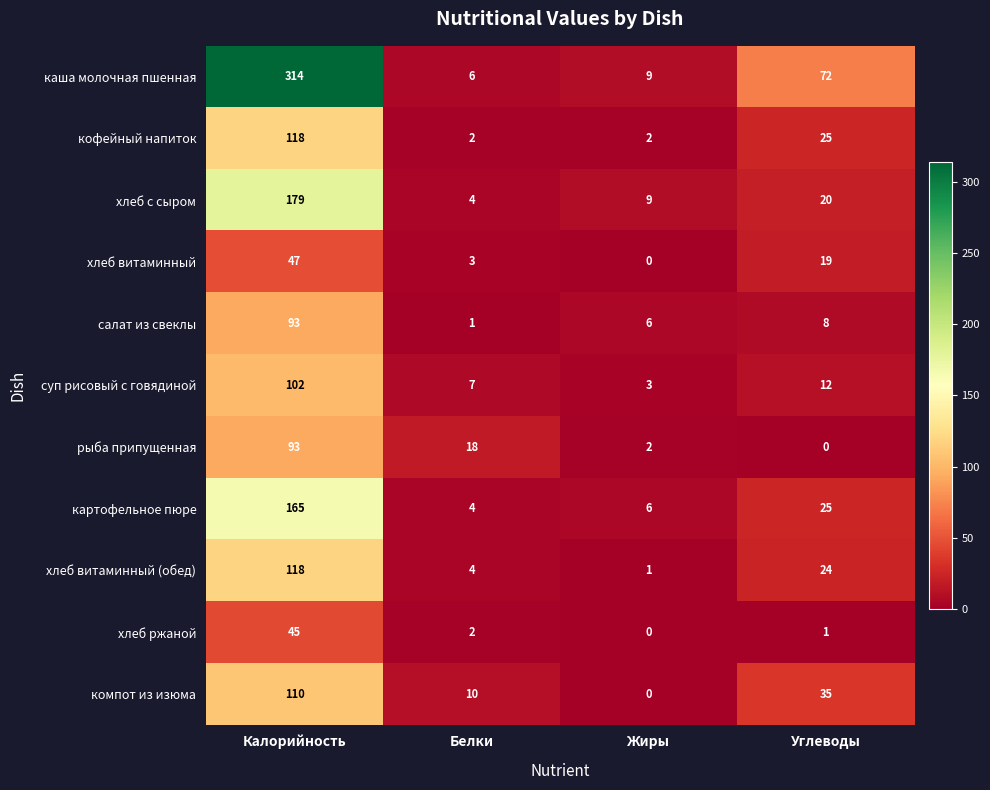

Which series has the widest spread of values?

каша молочная пшенная